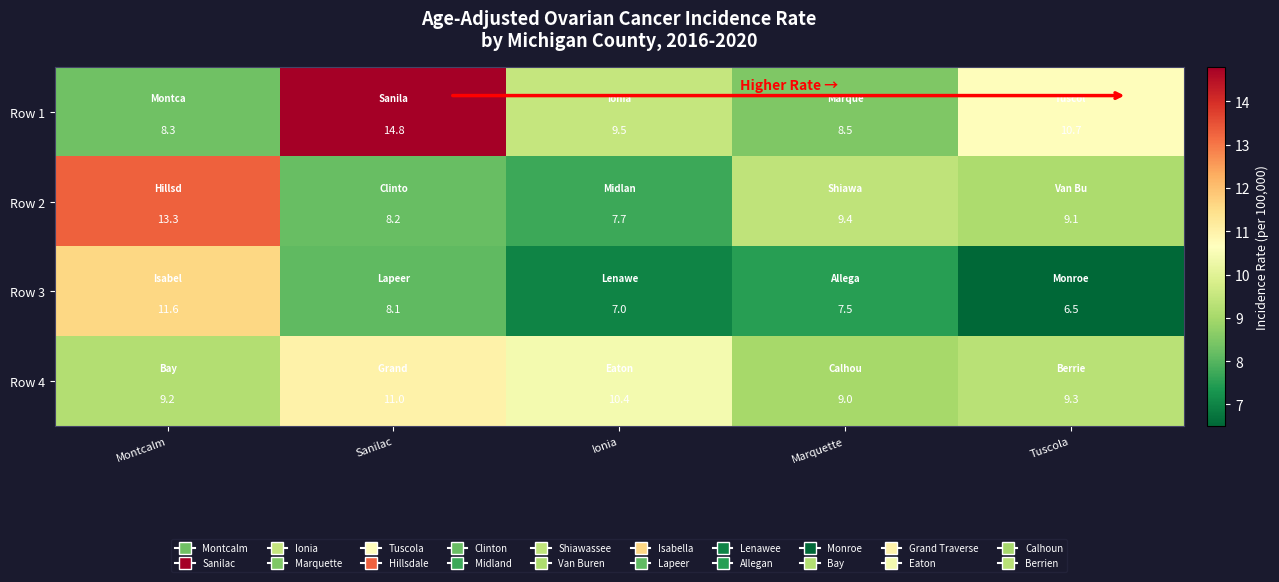

What is the difference between the maximum and second lowest values in the Row 3 series?

4.6